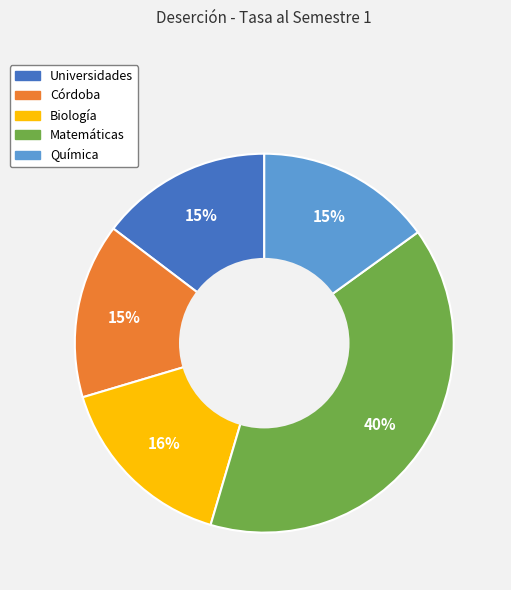

Which category has the biggest portion of the pie?

Matemáticas